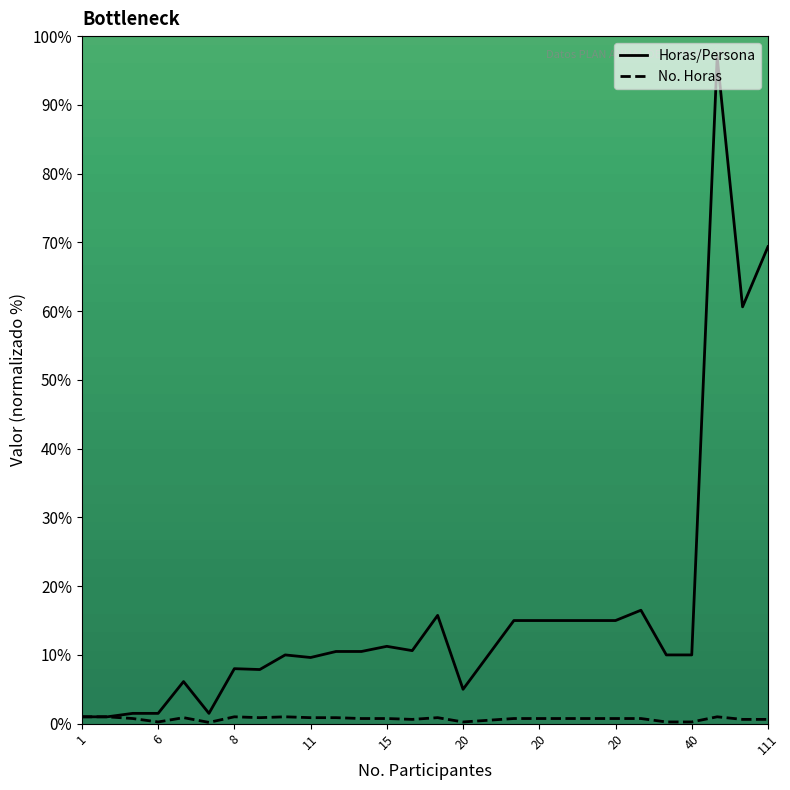

What is the maximum value for Horas/Persona?

97.0